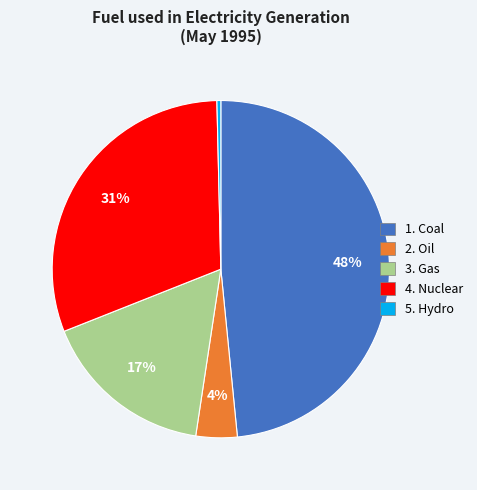

Is there any slice that represents more than half of the pie?

No